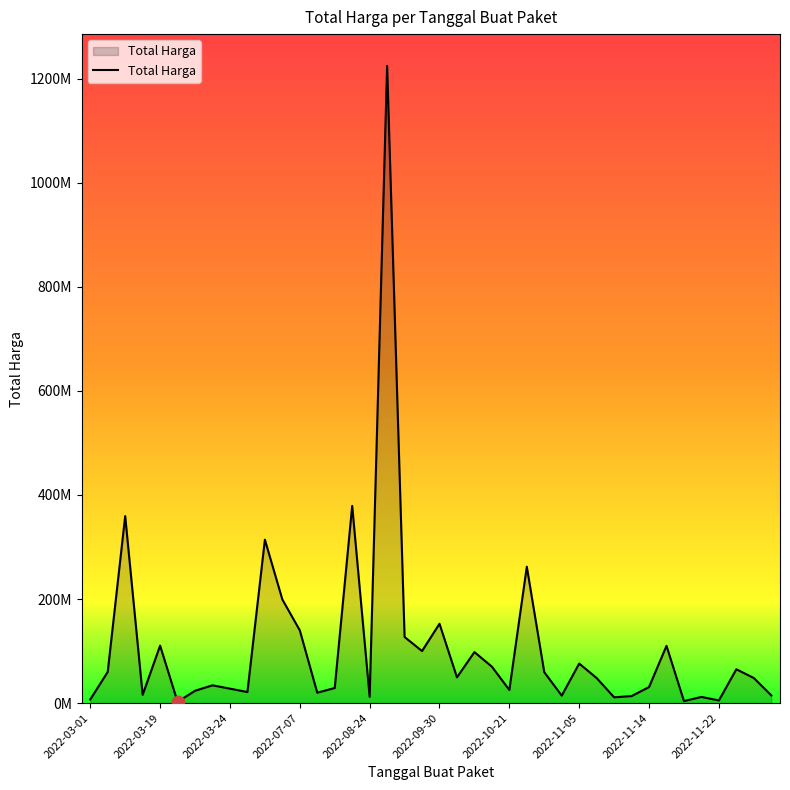

Is this an area chart (filled region under the line)?

Yes